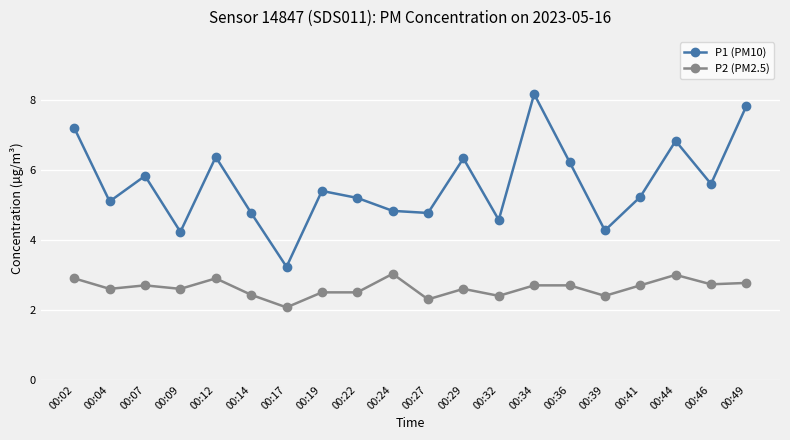

True or false: P1 (PM10) and P2 (PM2.5) cross at least once.

False